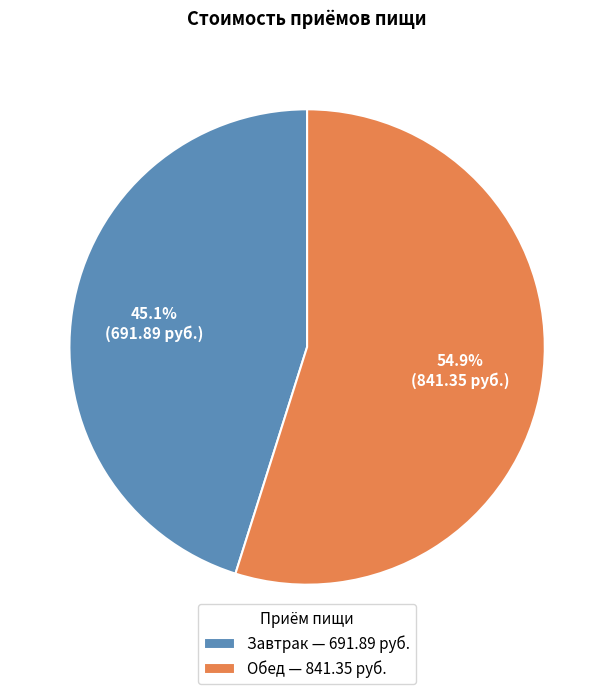

What percentage is NOT represented by Обед?

45.1%